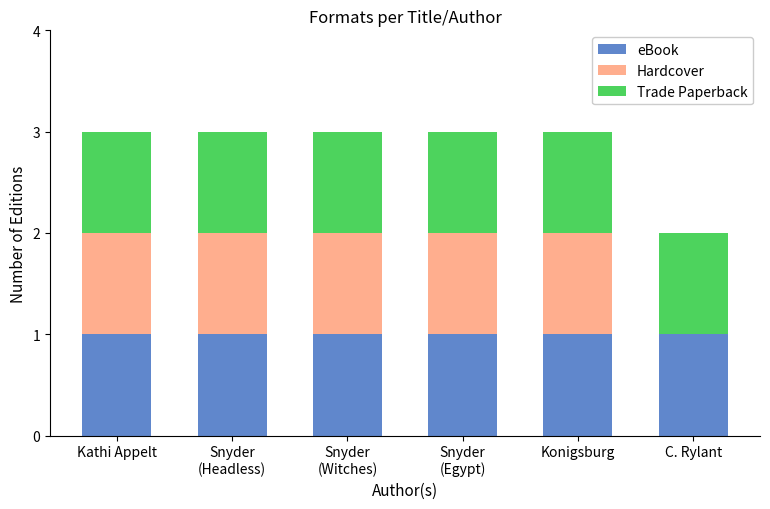

What is the total value across all series at Kathi Appelt?

3